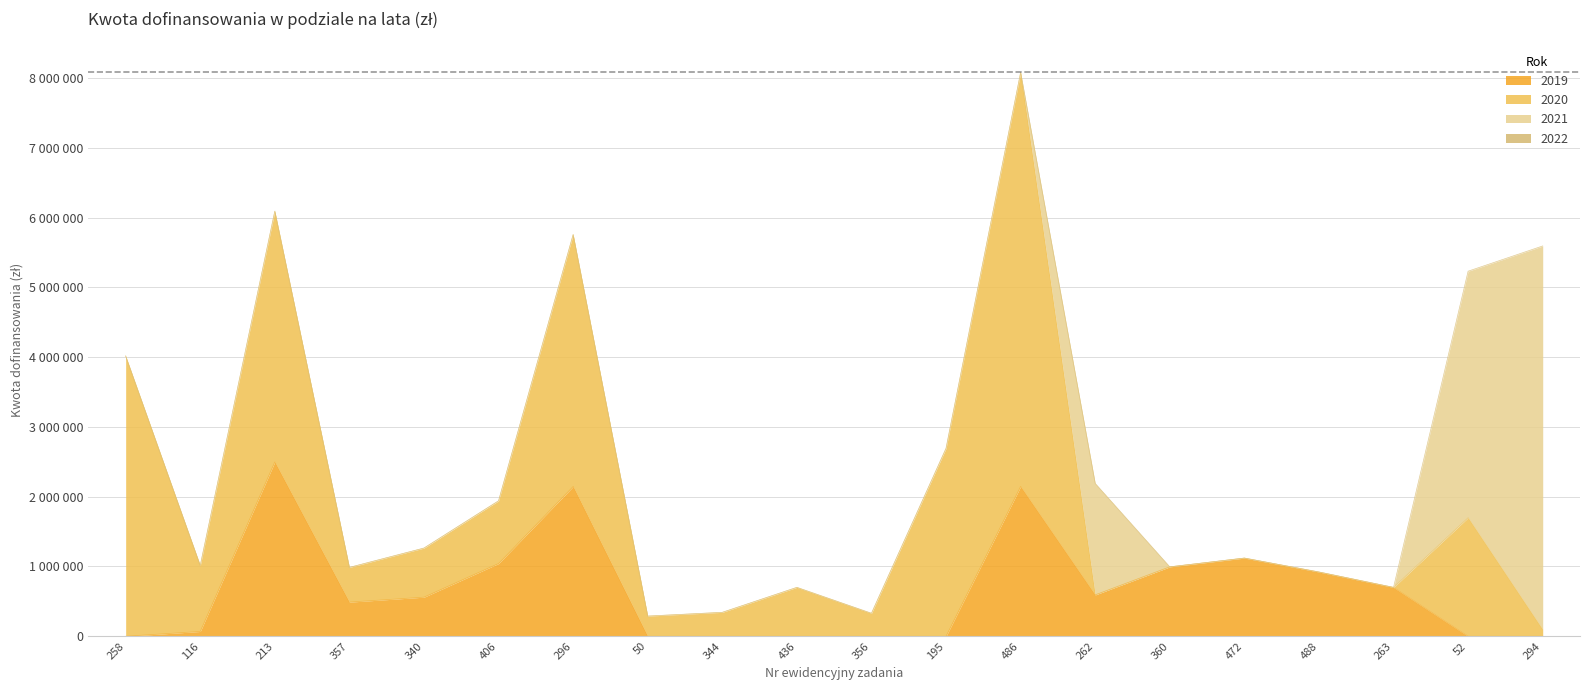

At how many categories does at least one series exceed 261035?

20